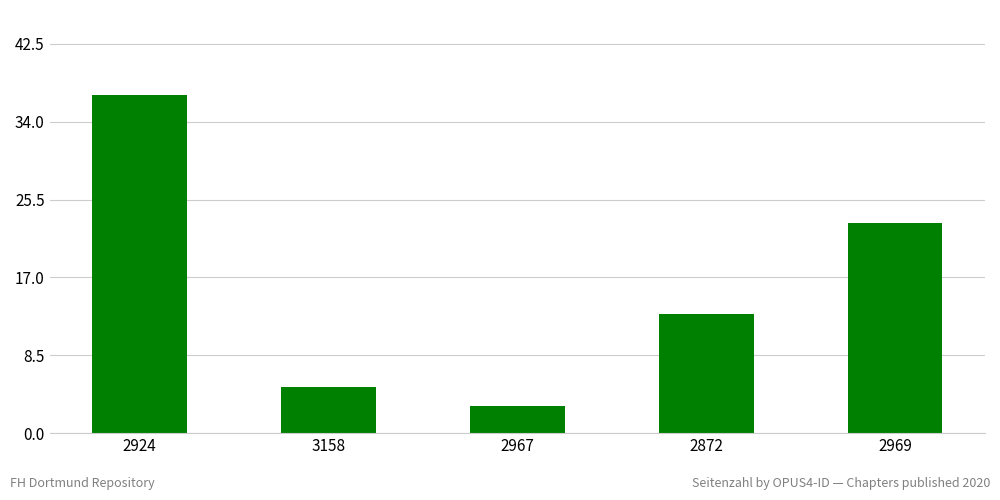

The value at 2924 is 10. True or false?

False